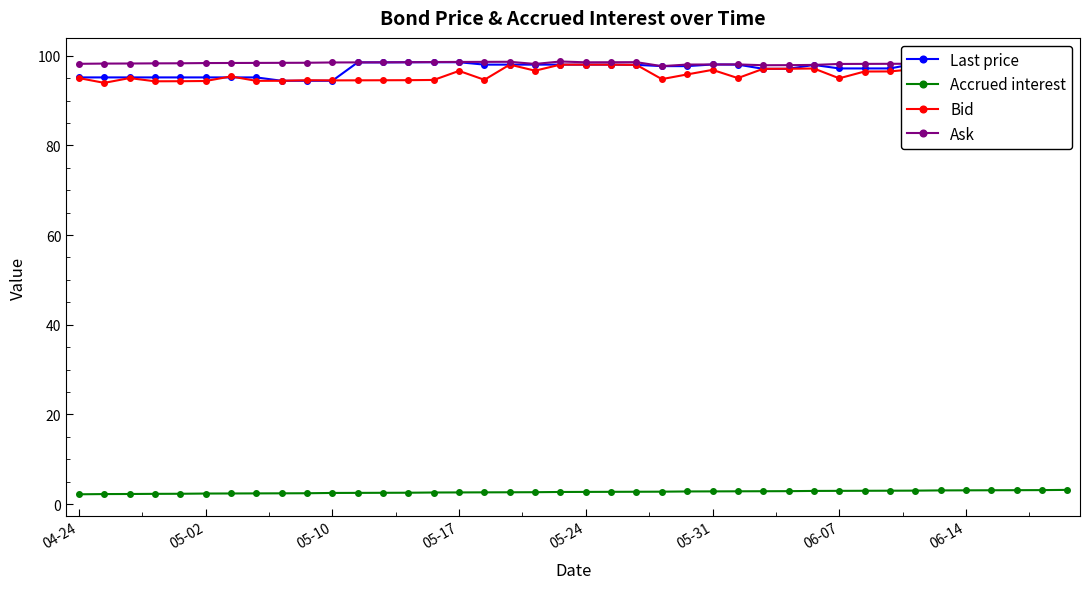

Which series has the widest spread of values?

Last price